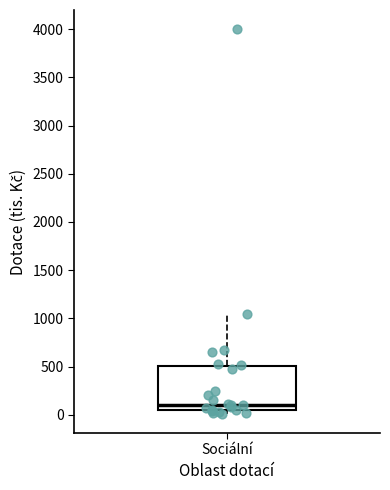

Transcribe this box plot: give where the median line is, the range the box spans, and where the two whiskers end, as read against the y-axis. The values are not printed on the chart, so give them approximately, as read against the axis.

median 100, box 50 to 500, whiskers 0 to 1050